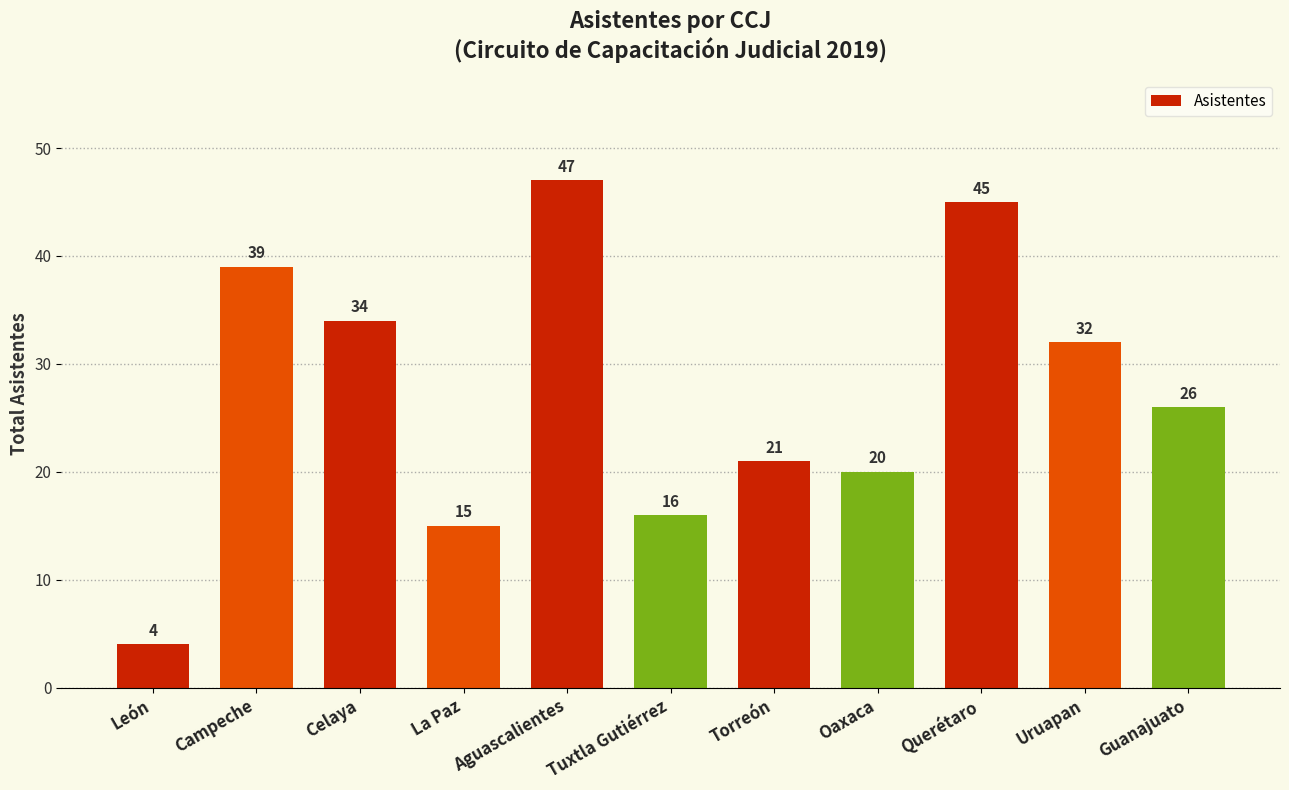

At which label does the data first exceed 26?

Campeche